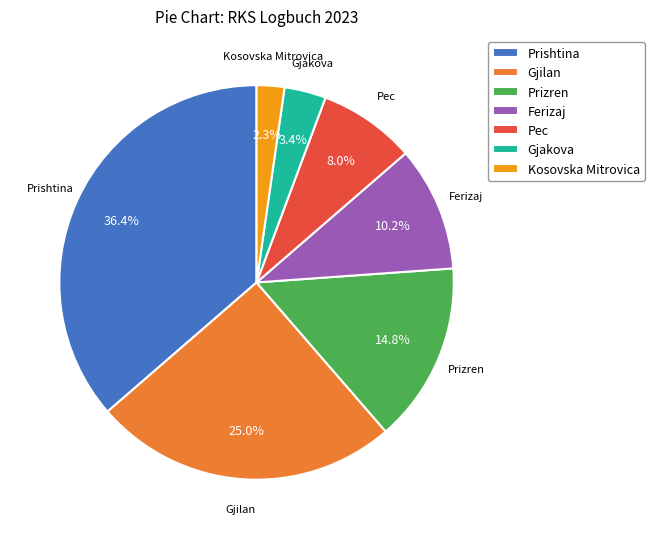

Which has a higher value, Gjakova or Prizren?

Prizren